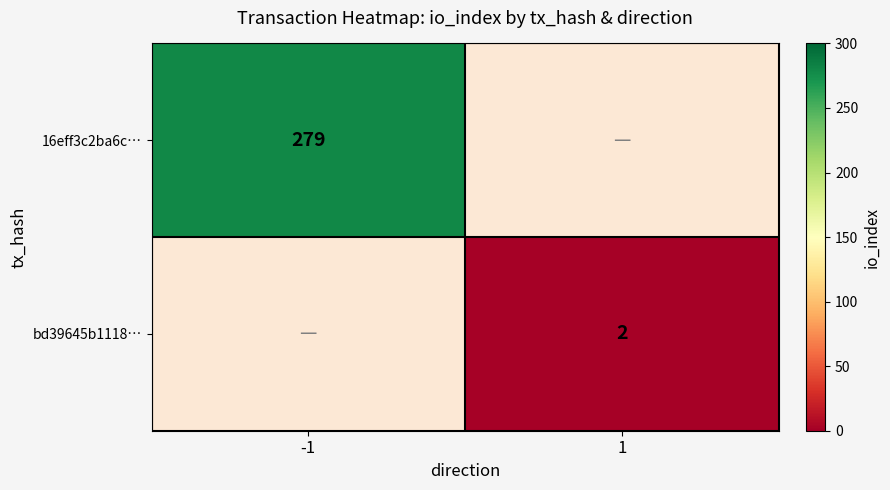

How many distinct data groups are displayed?

2